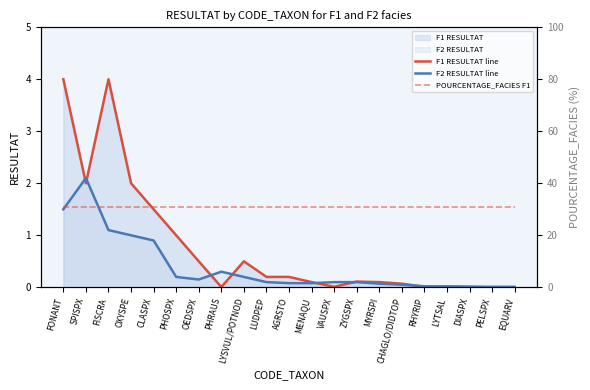

What is the label of the 4th point from the left?

OXYSPE